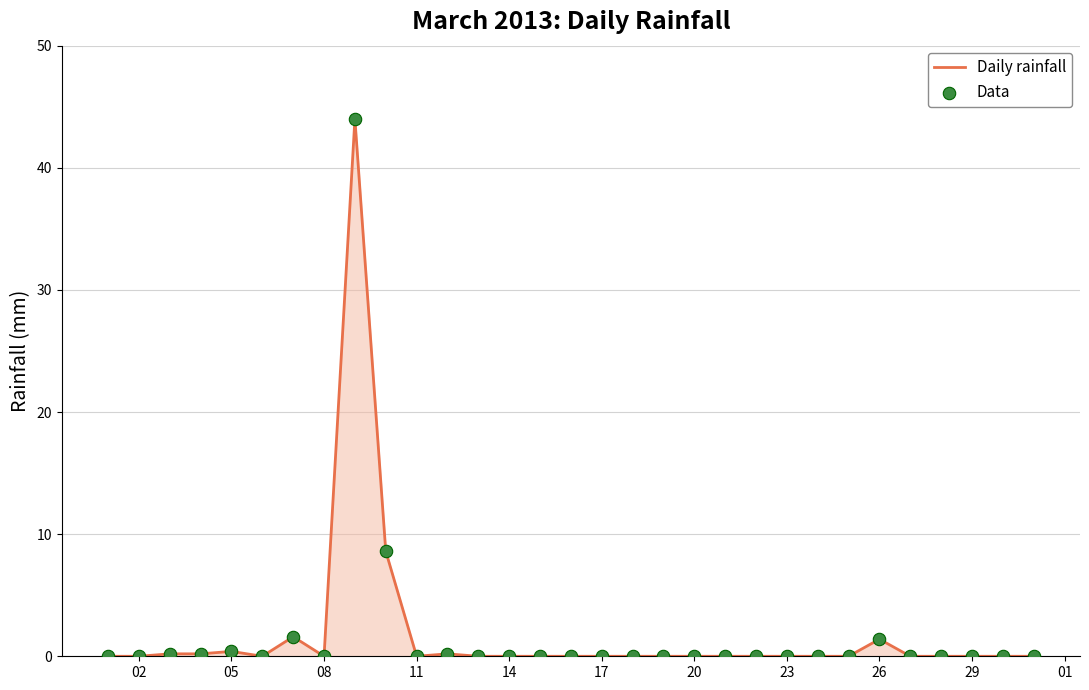

What is the greatest value displayed?

44.0